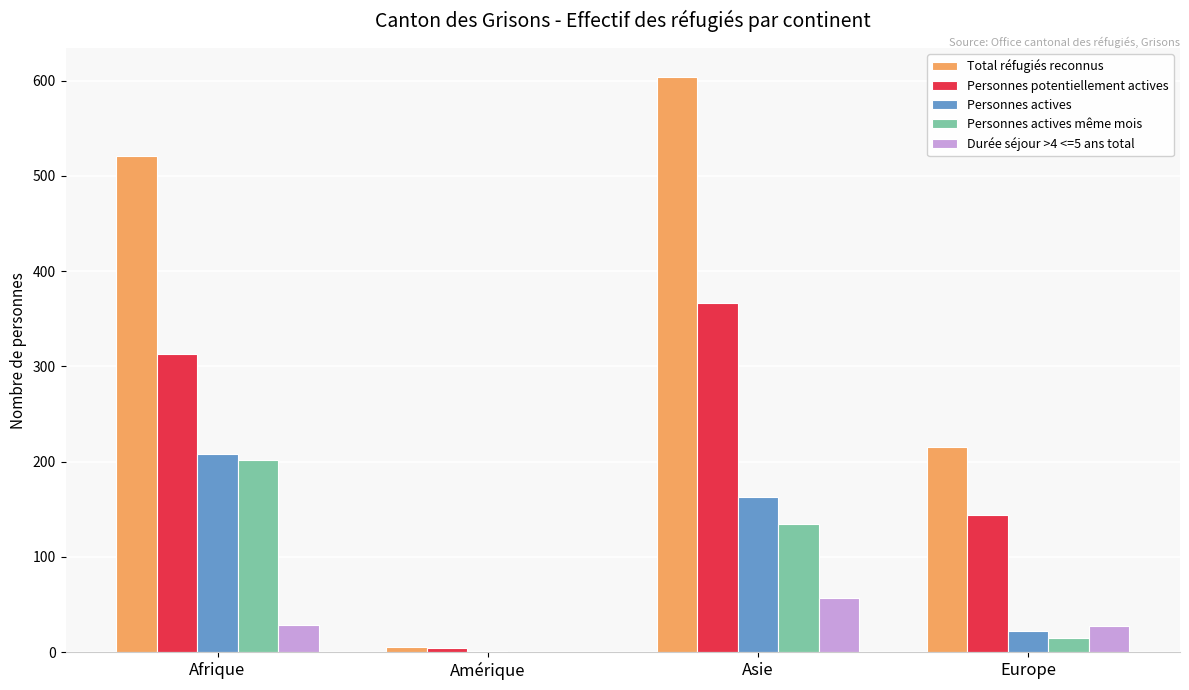

How many values in Personnes actives même mois are above zero?

3